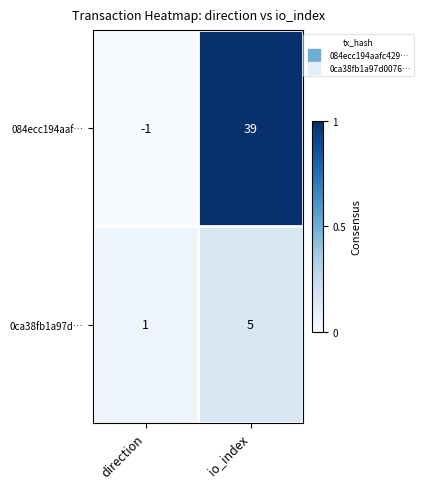

What is the difference between the 0ca38fb1a97d… values at direction and io_index?

4